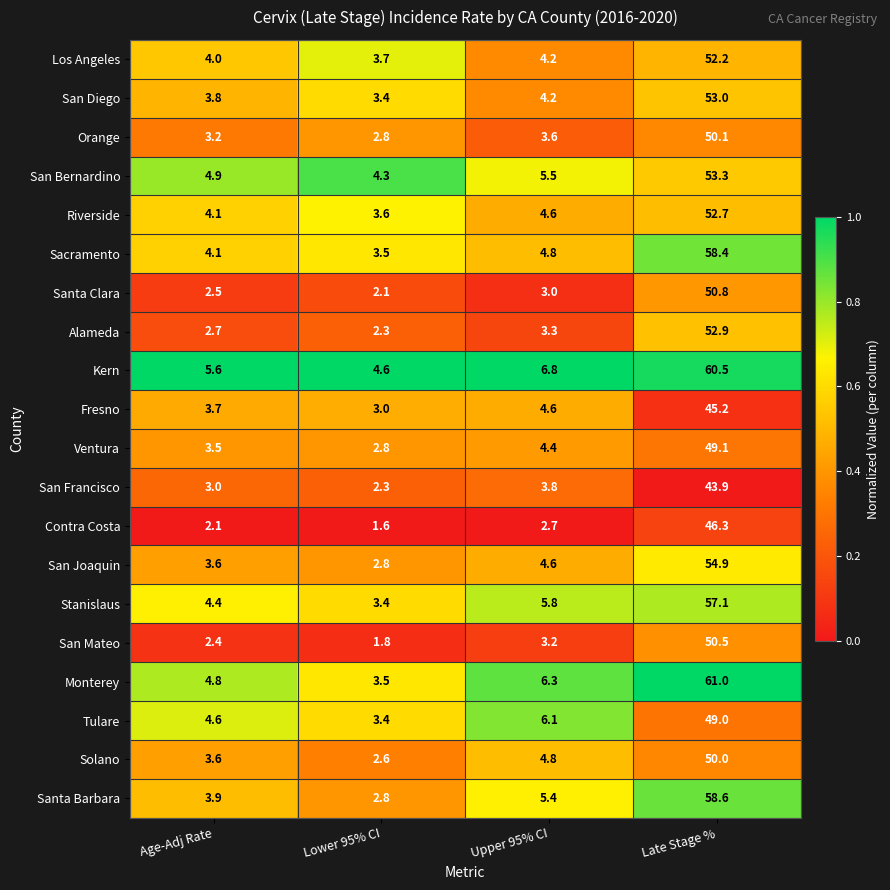

Which series has the largest total across all categories?

Kern